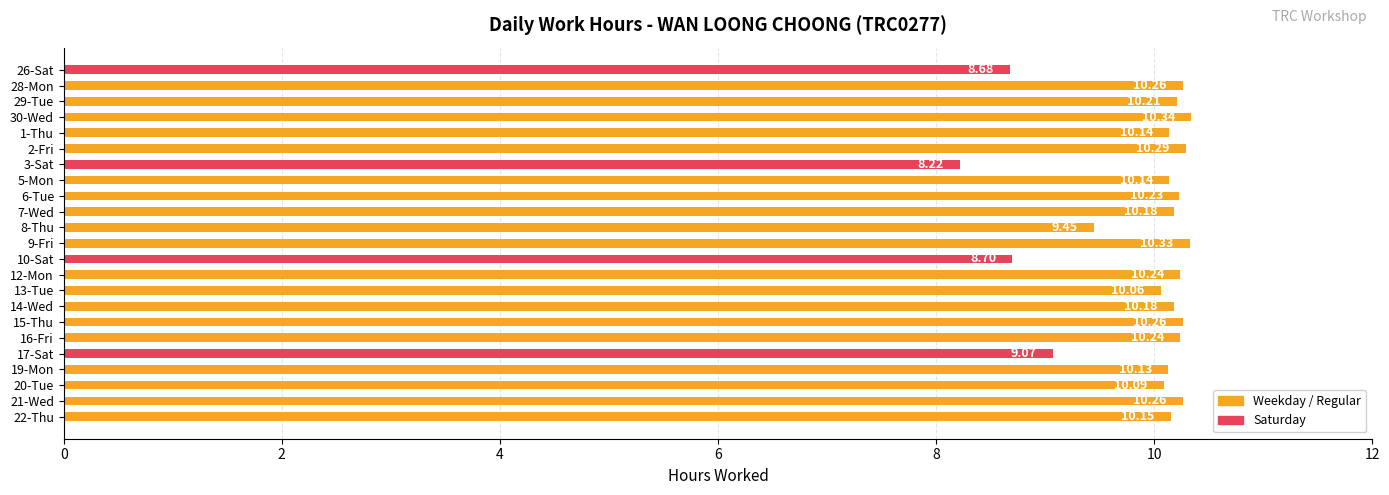

What is the sum of the values at 12-Mon and 26-Sat?

18.9